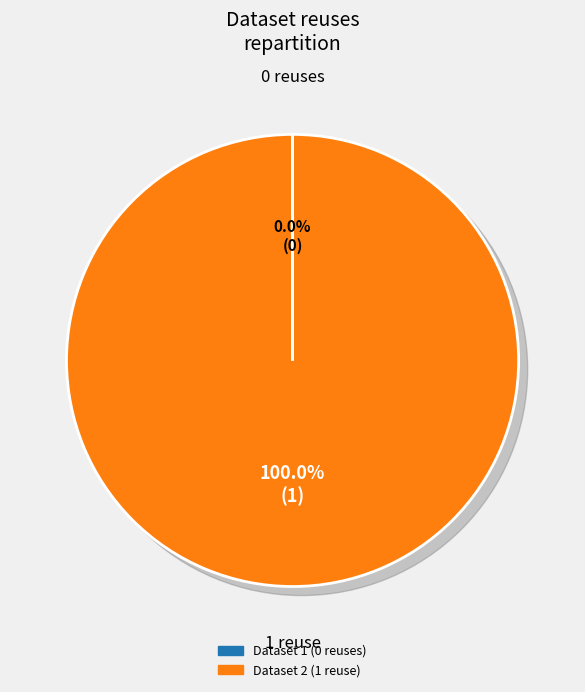

True or false: 649cd096078190ea942176f1 accounts for 0% of the total.

True